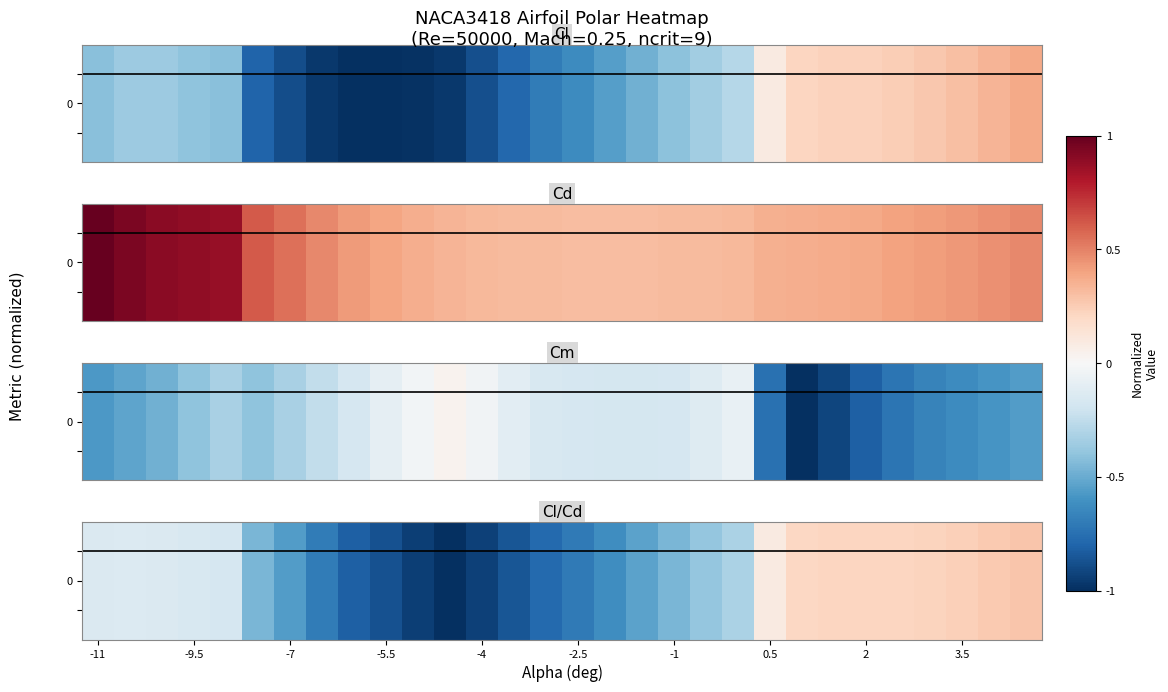

The value at 16 is -0.3. True or false?

False